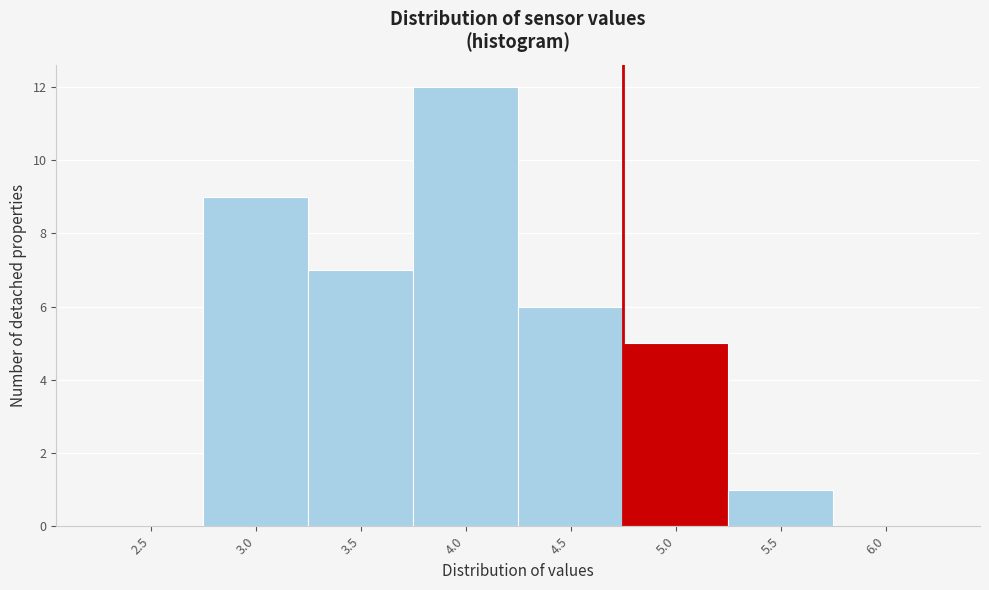

Reading left to right, extract all data points from this chart.

2.5=0	3.0=9	3.5=7	4.0=12	4.5=6	5.0=5	5.5=1	6.0=0